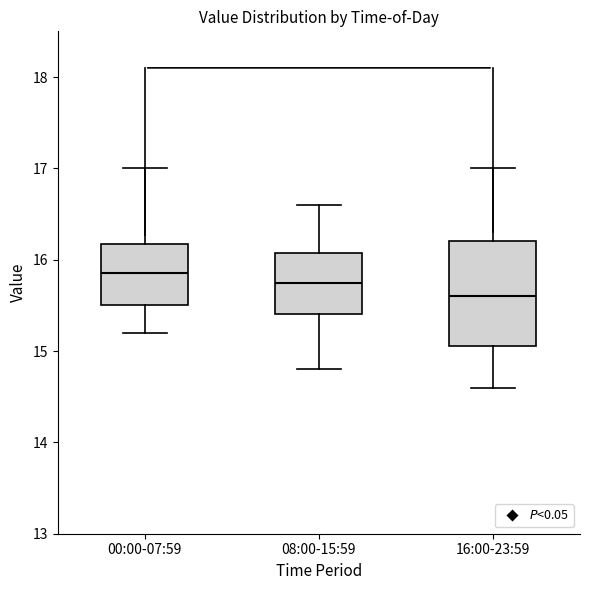

Reading left to right, transcribe this box plot: for each box, give where its median line is, the range the box spans, and where its two whiskers end, as read against the y-axis. The values are not printed on the chart, so give them approximately, as read against the axis.

00:00-07:59: median 15.9, box 15.5 to 16.2, whiskers 15.2 to 17.0
08:00-15:59: median 15.8, box 15.4 to 16.1, whiskers 14.8 to 16.6
16:00-23:59: median 15.6, box 15.1 to 16.2, whiskers 14.6 to 17.0